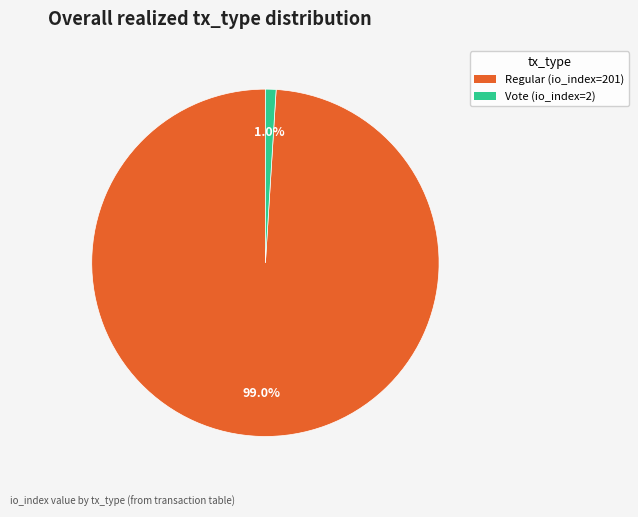

How much of the chart is everything except Vote (io_index=2)?

99.0%